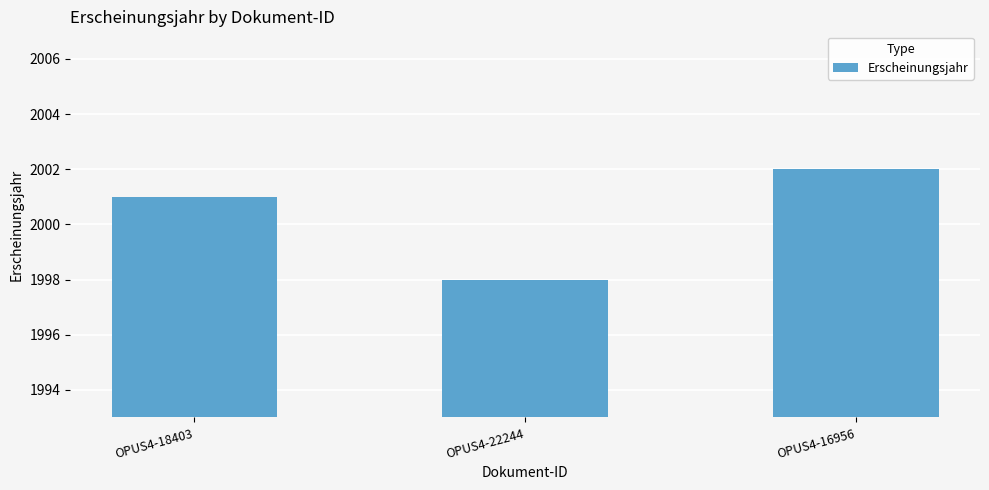

Count the number of data series in this chart.

1